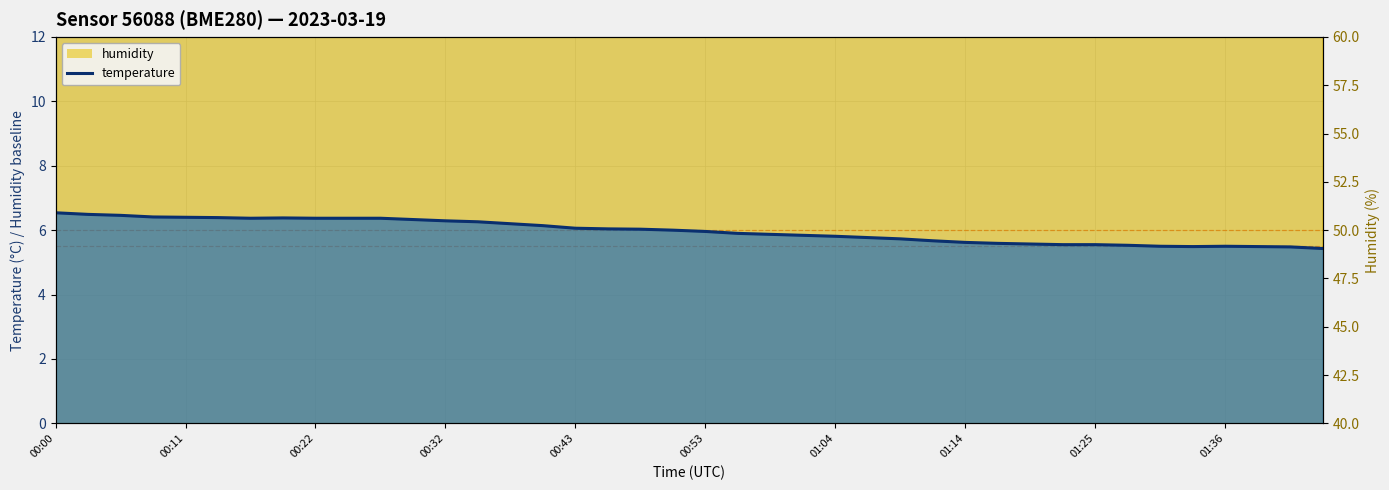

What is the spread (max minus min) of values at 01:33?

46.2